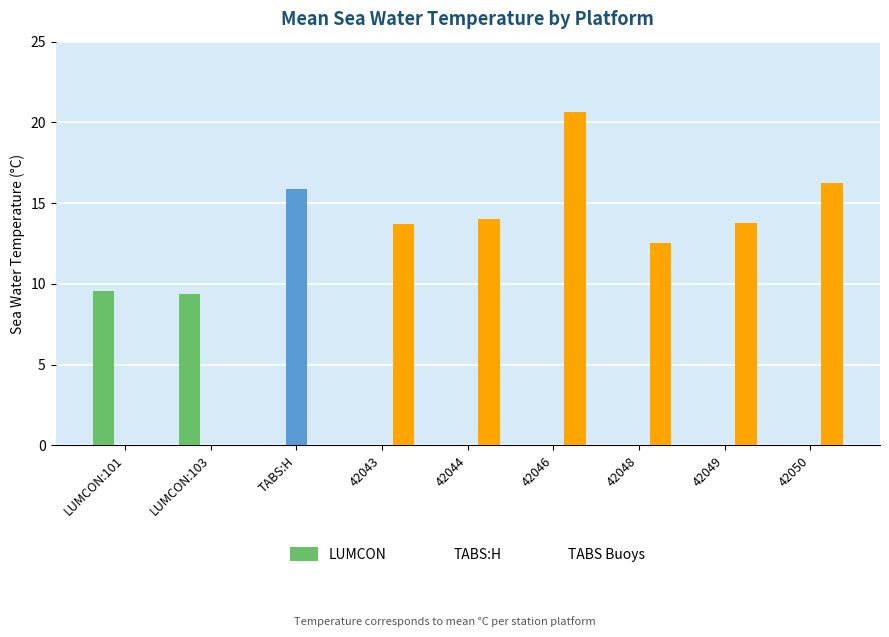

At which label does TABS Buoys first exceed 13?

42043